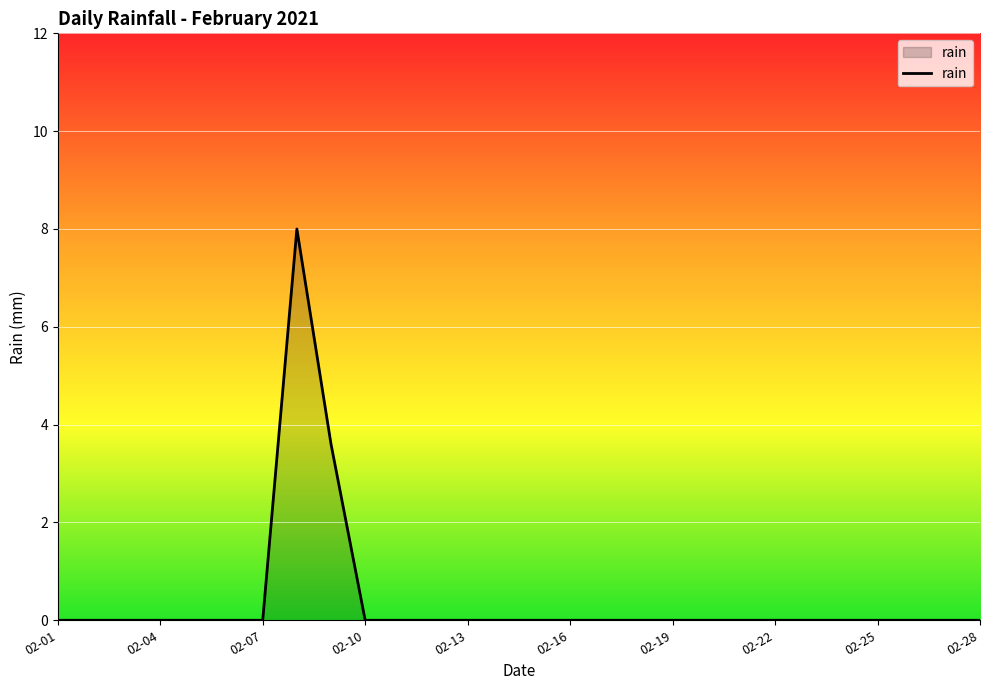

What is the greatest value displayed?

8.0